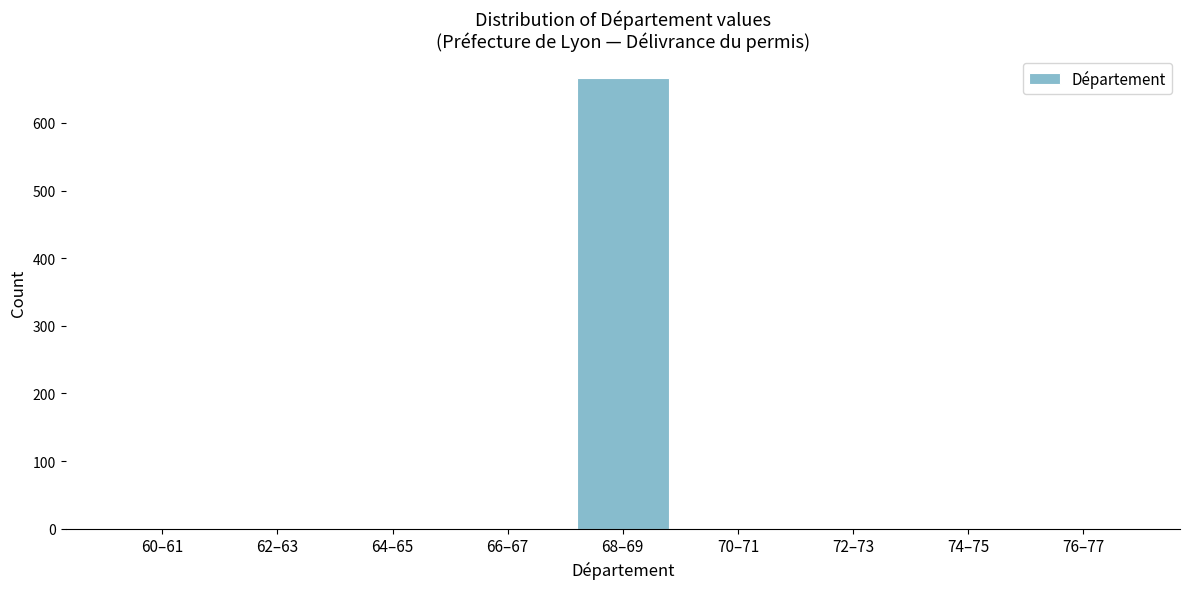

Reading left to right, what are all the values shown in this chart?

60–61=0	62–63=0	64–65=0	66–67=0	68–69=666	70–71=0	72–73=0	74–75=0	76–77=0